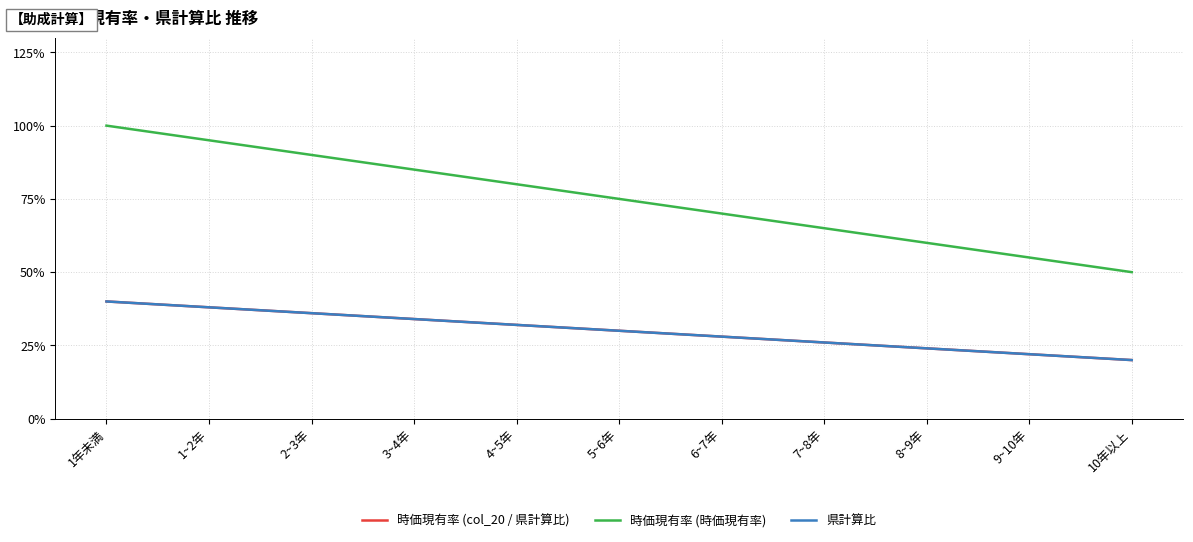

Is this an area chart (filled region under the line)?

No